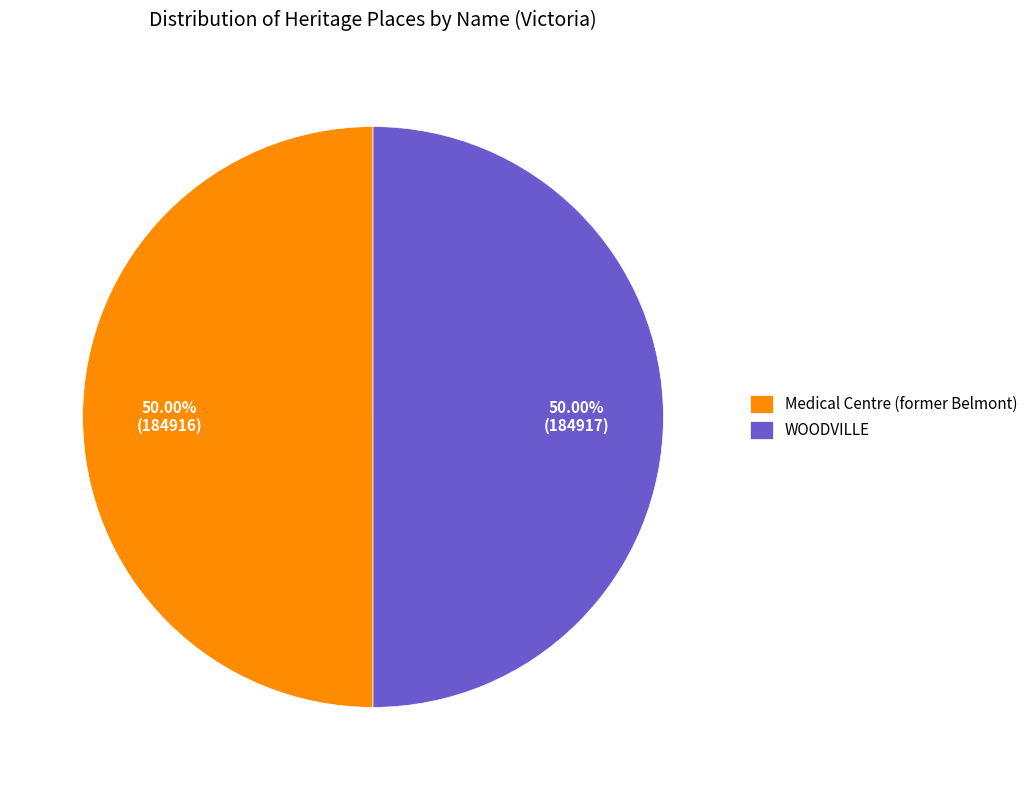

True or false: WOODVILLE accounts for 50% of the total.

True